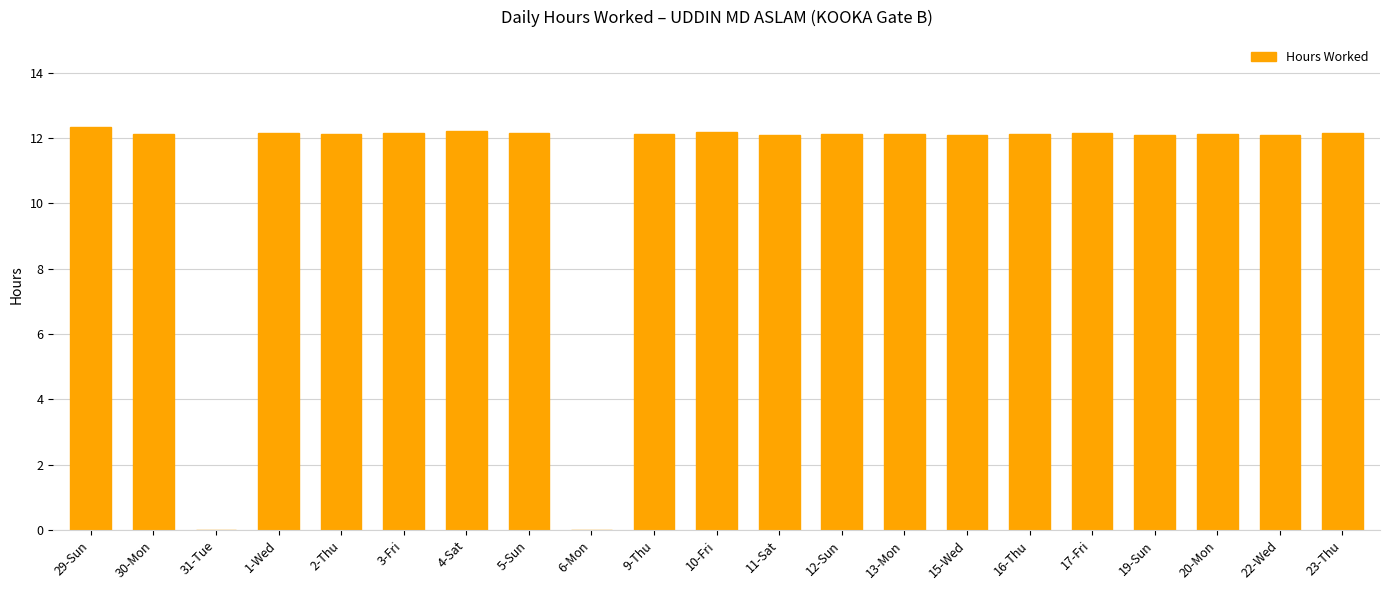

What is the sum of all values?

230.7